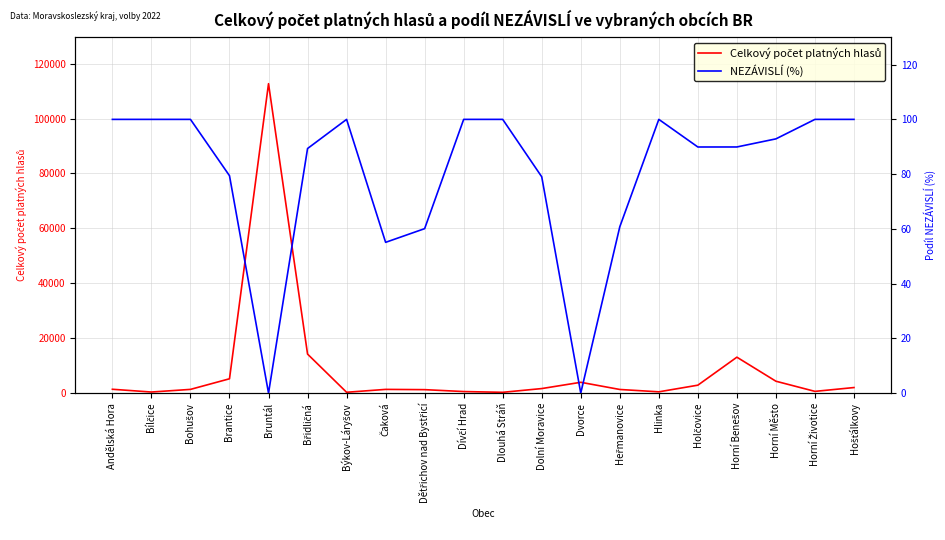

True or false: Celkový počet platných hlasů and NEZÁVISLÍ (%) intersect in this chart.

False